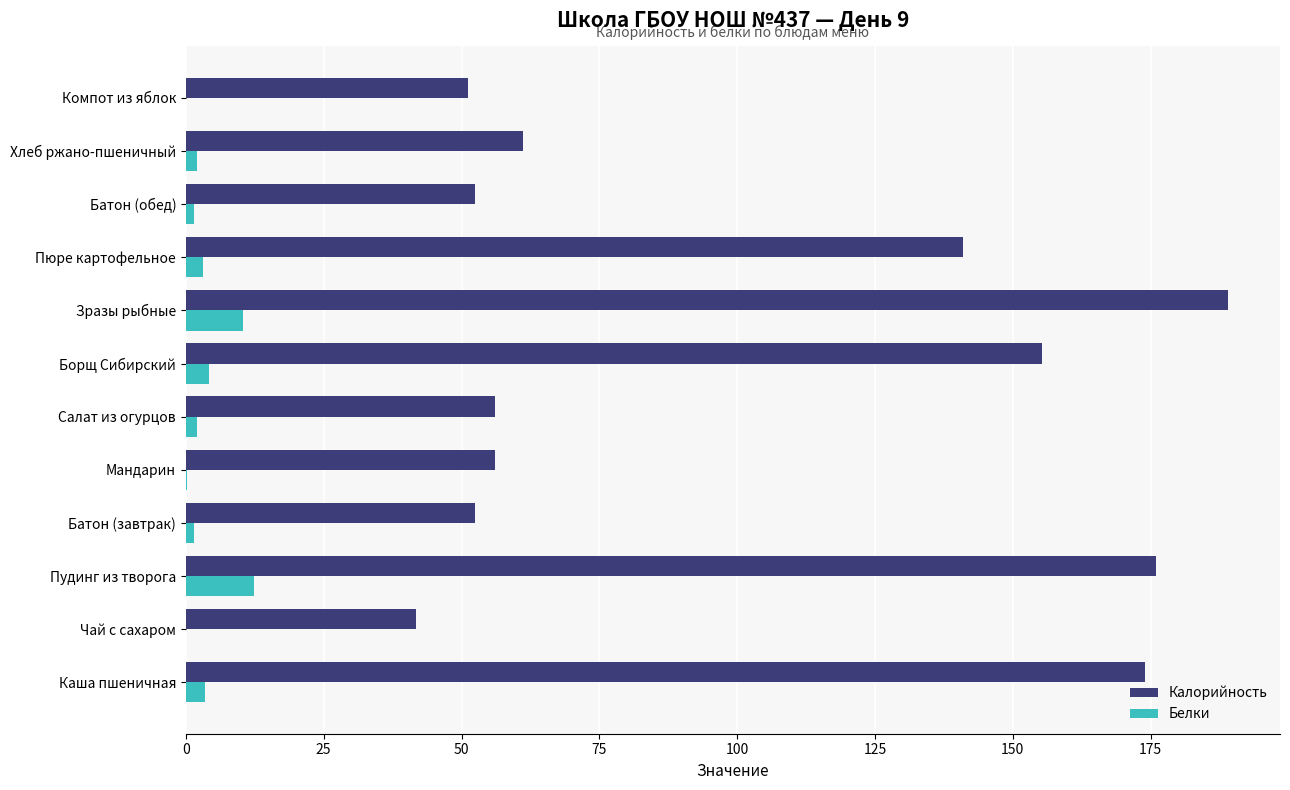

Is the value of Калорийность at Зразы рыбные greater than the value of Белки at Пудинг из творога?

Yes